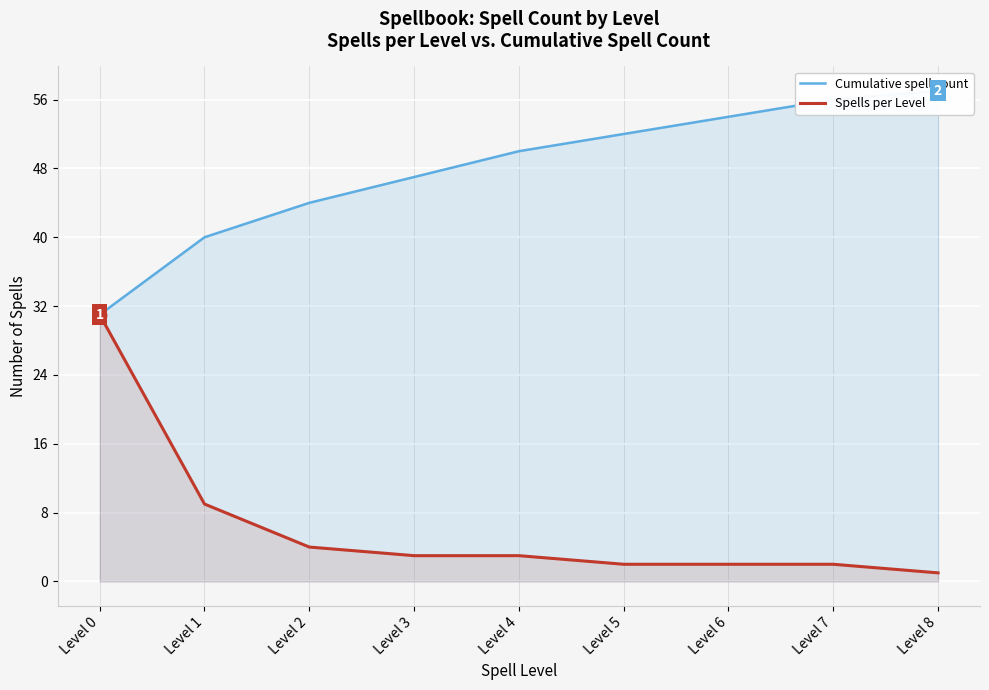

At Level 7, list the series in order from smallest to largest.

Spells per Level, Cumulative spell count